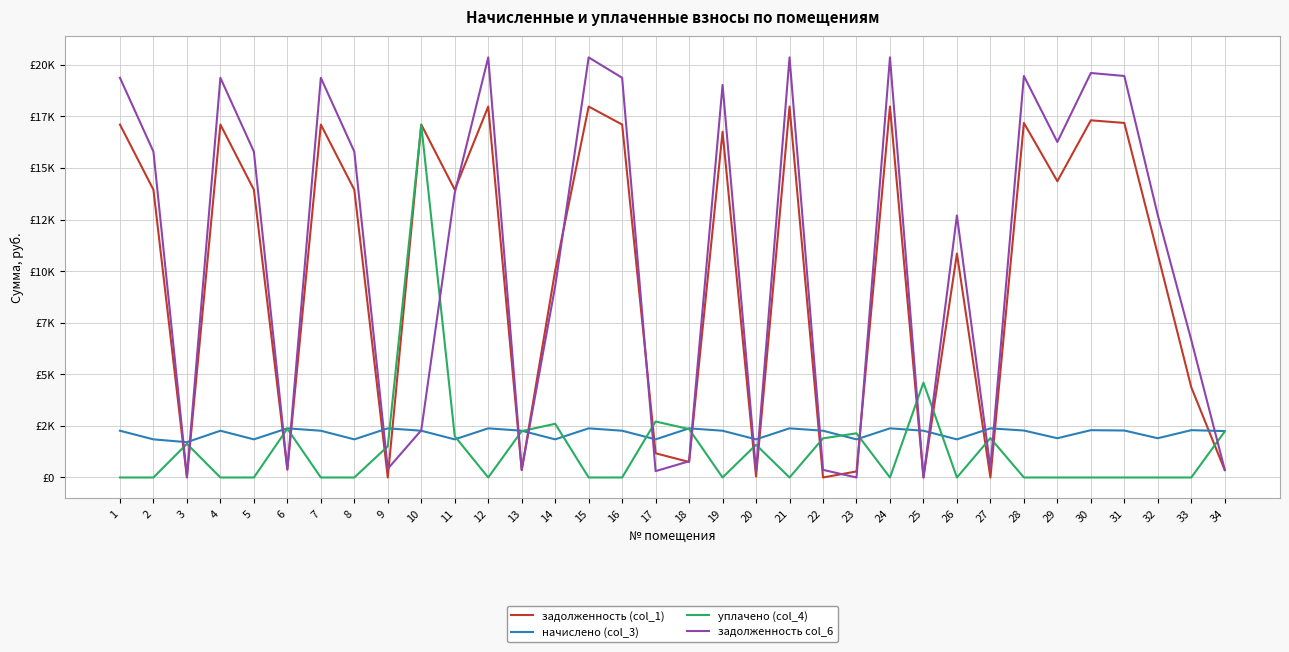

Does the chart have visible grid lines?

Yes